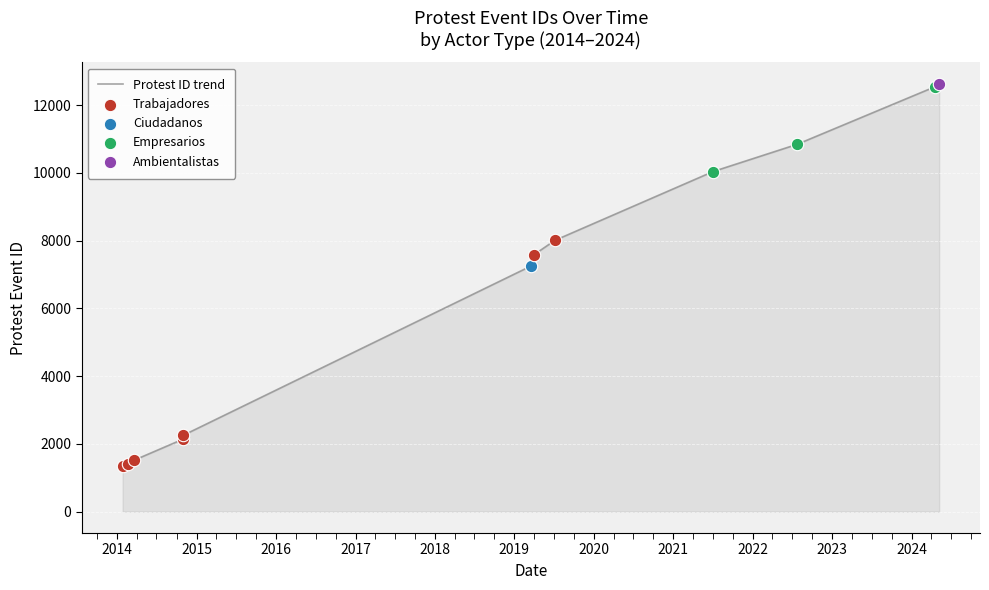

Which has a higher value, 2018 or 2023?

2023